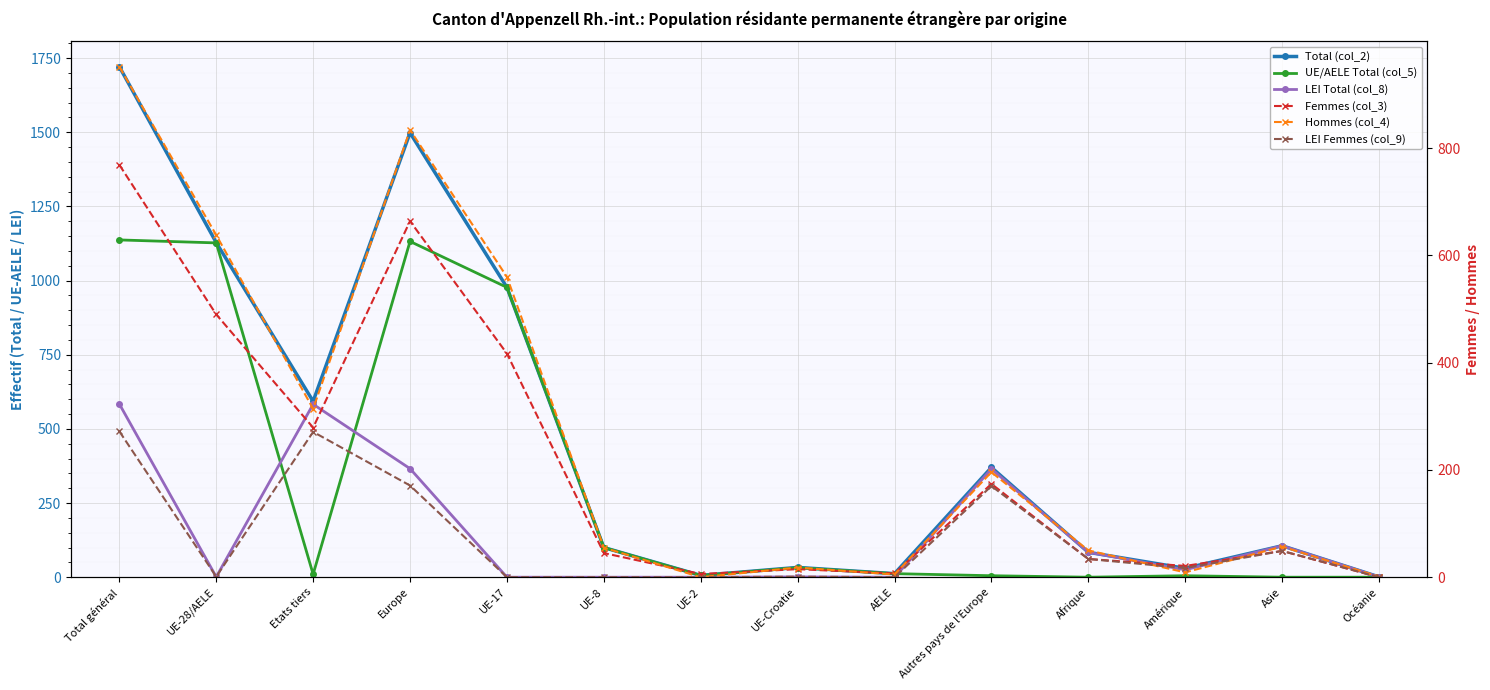

At which label does UE/AELE Total (col_5) reach its peak?

Total général